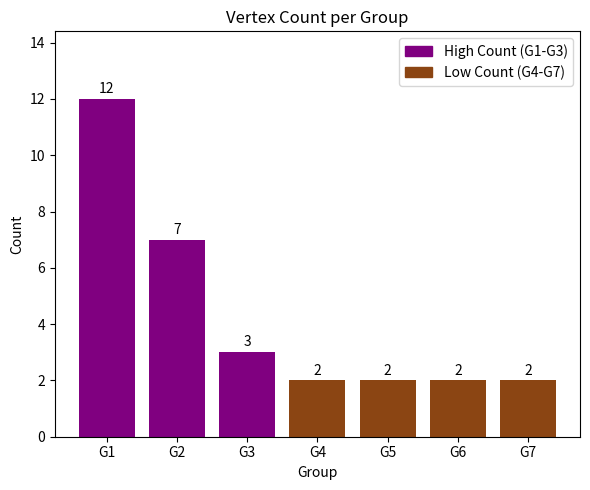

At which category does the chart reach its peak across all series?

G1